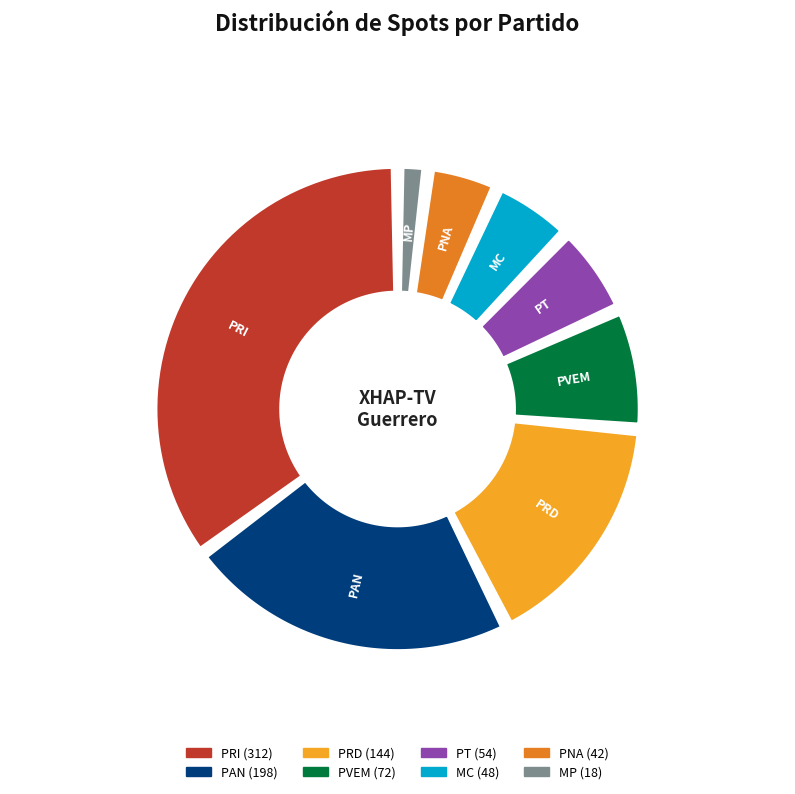

The PRI slice represents 27% of the pie. True or false?

False